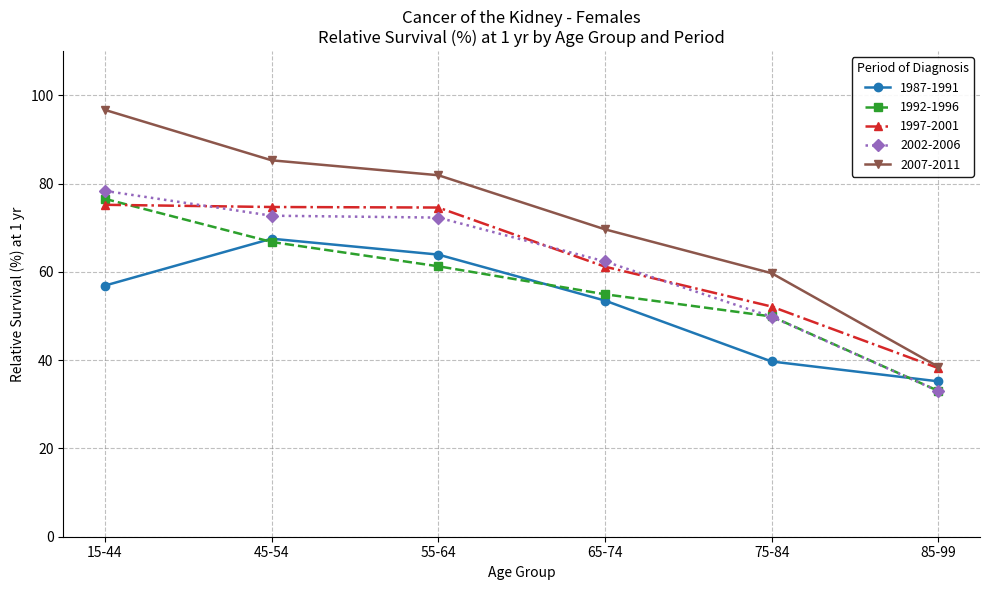

Is it true that 1987-1991 equals 53.5 at 65-74?

True